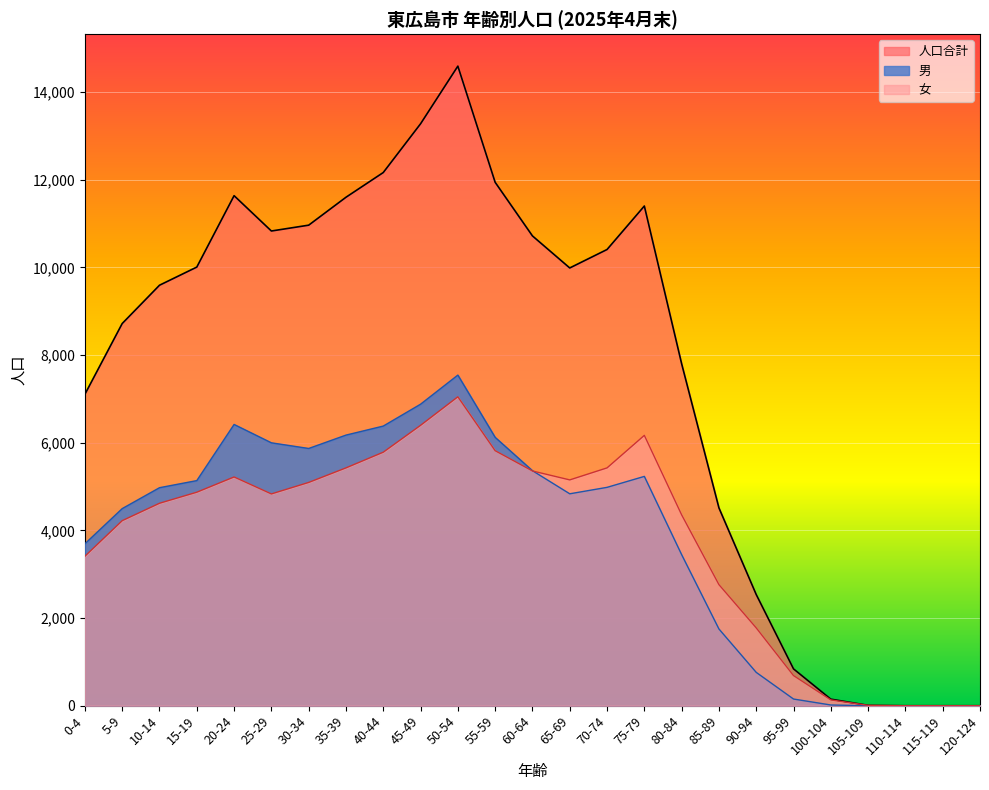

Does the chart display data point markers on the line(s)?

No